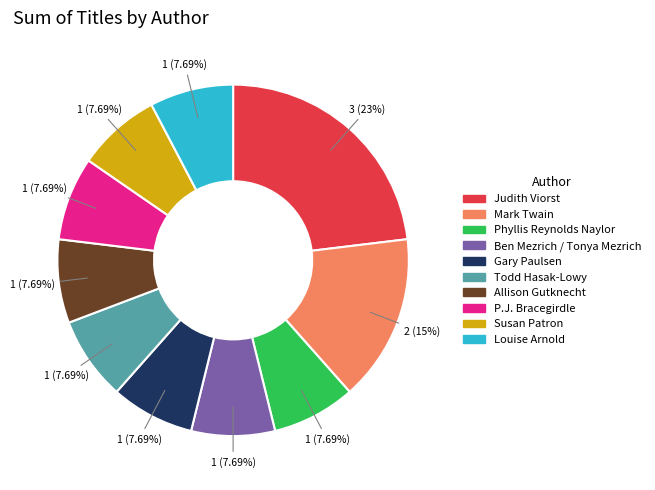

Count the number of slices in the pie.

10